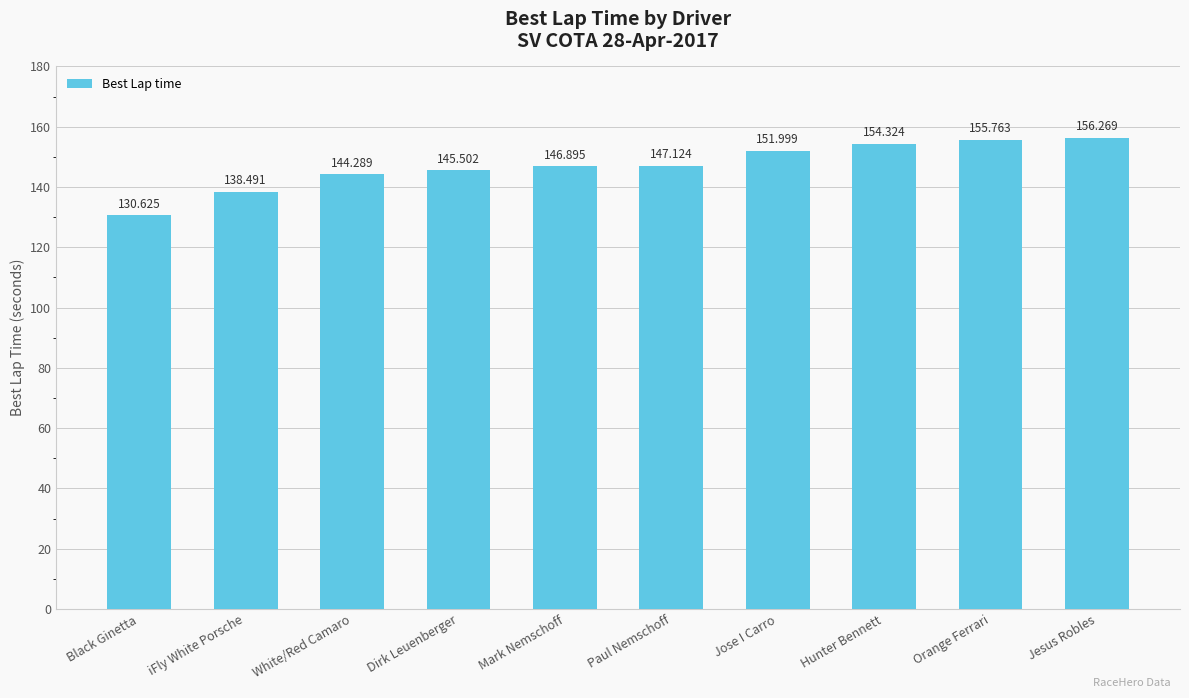

What is the sum of all values?

1471.3